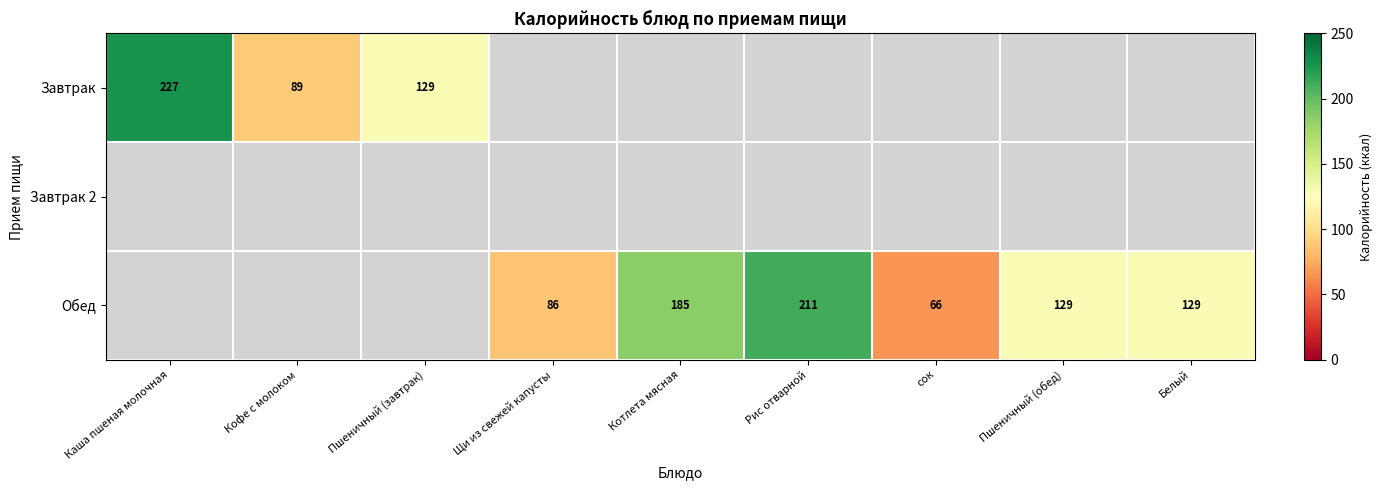

Is it true that Обед equals 22 at сок?

False